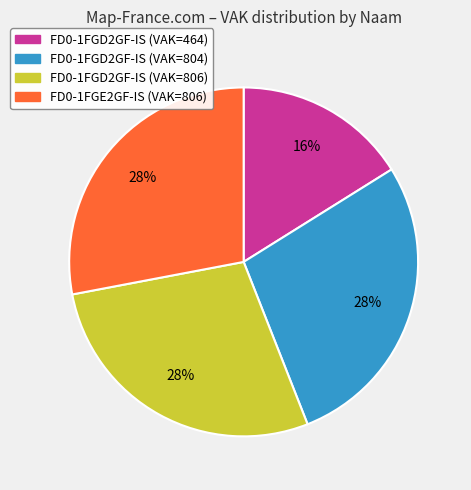

Do FD0-1FGD2GF-IS (VAK=806) and FD0-1FGD2GF-IS (VAK=804) together represent more than half of the pie?

Yes